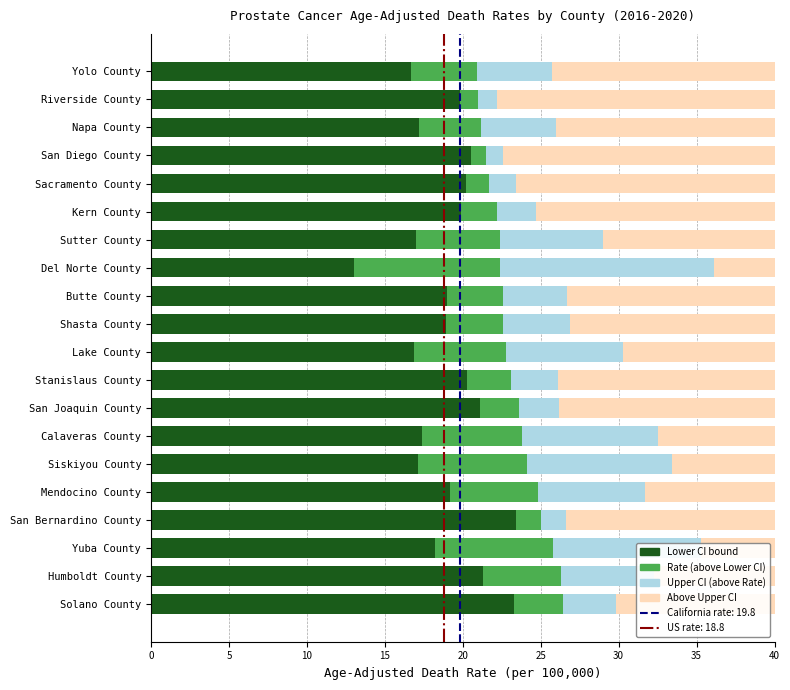

What is the total value across all series at Solano County?

40.0